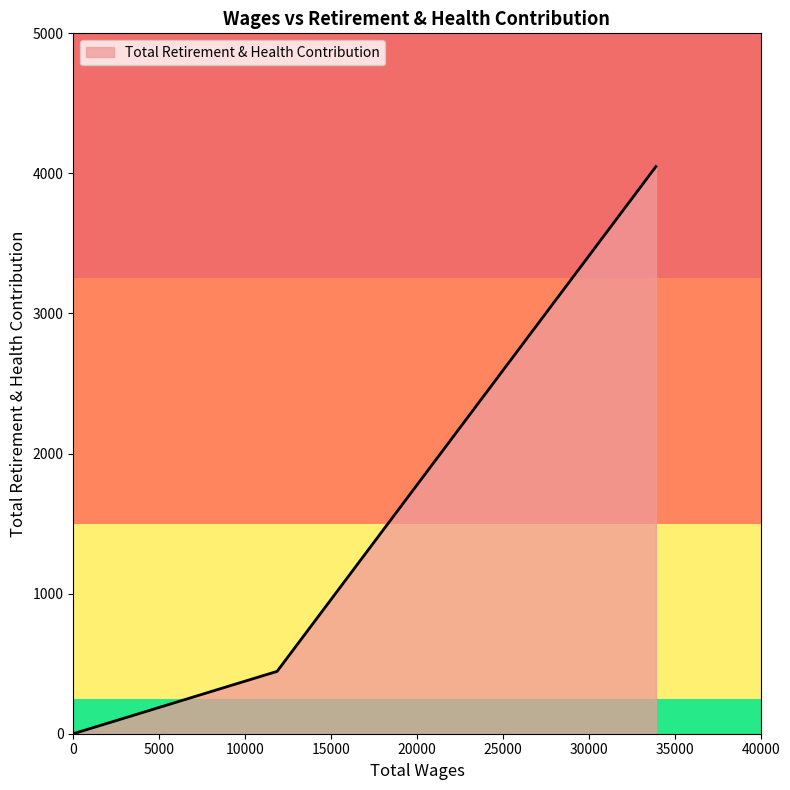

What is the maximum value shown in the chart?

4049